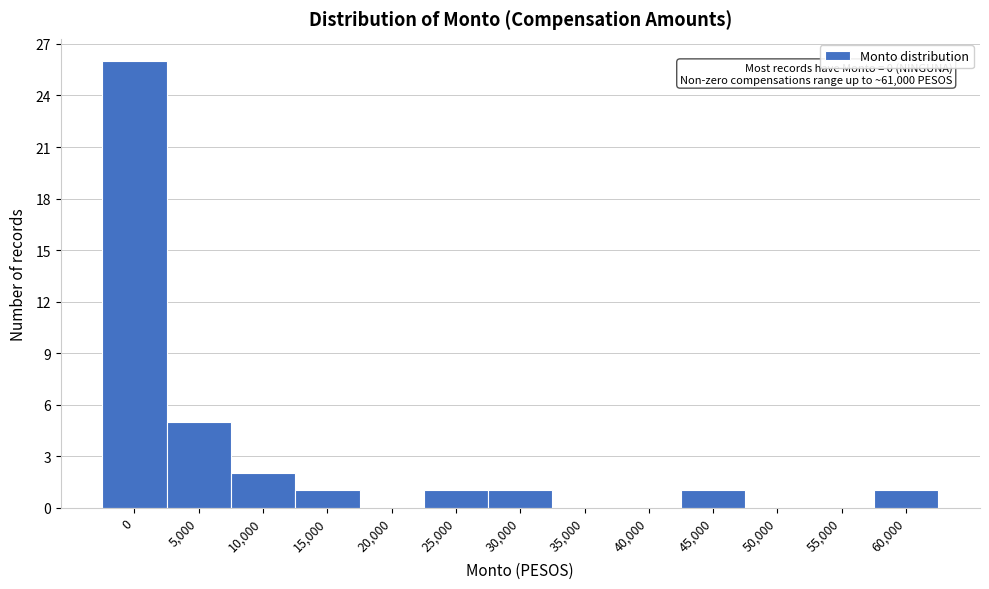

Reading right to left, what are all the values shown in this chart?

60,000=1	55,000=0	50,000=0	45,000=1	40,000=0	35,000=0	30,000=1	25,000=1	20,000=0	15,000=1	10,000=2	5,000=5	0=26